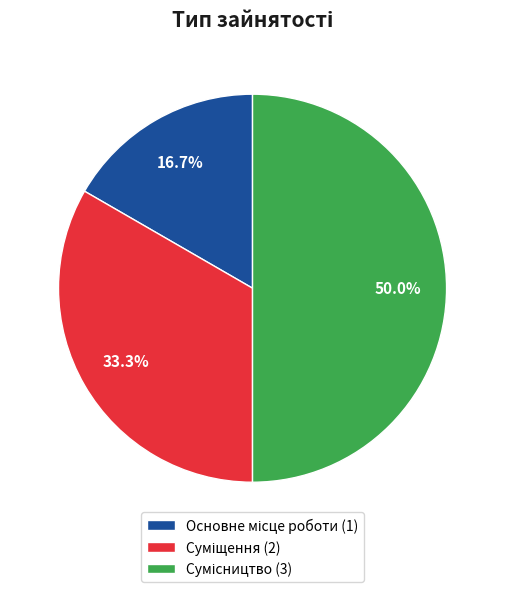

How many segments does this pie chart have?

3